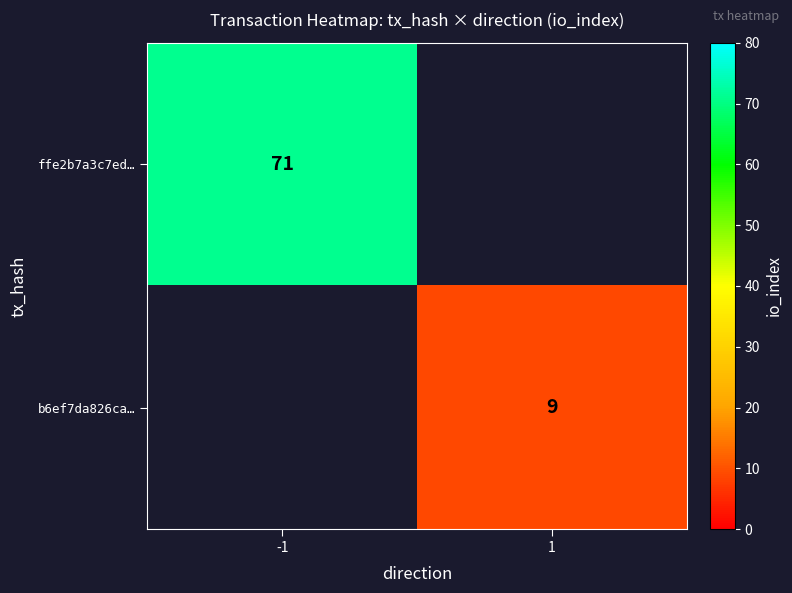

True or false: b6ef7da826ca… has a value of 9 at 1.

True